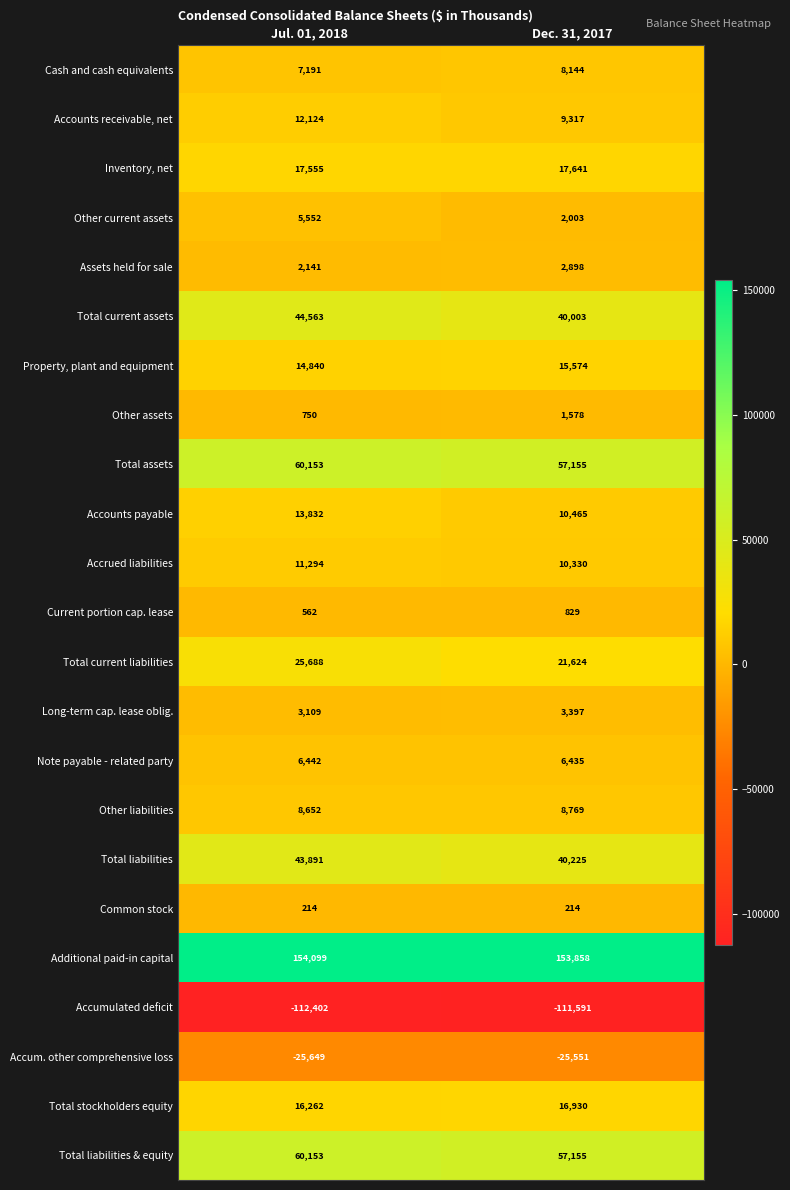

What is the sum of all Additional paid-in capital values?

307957